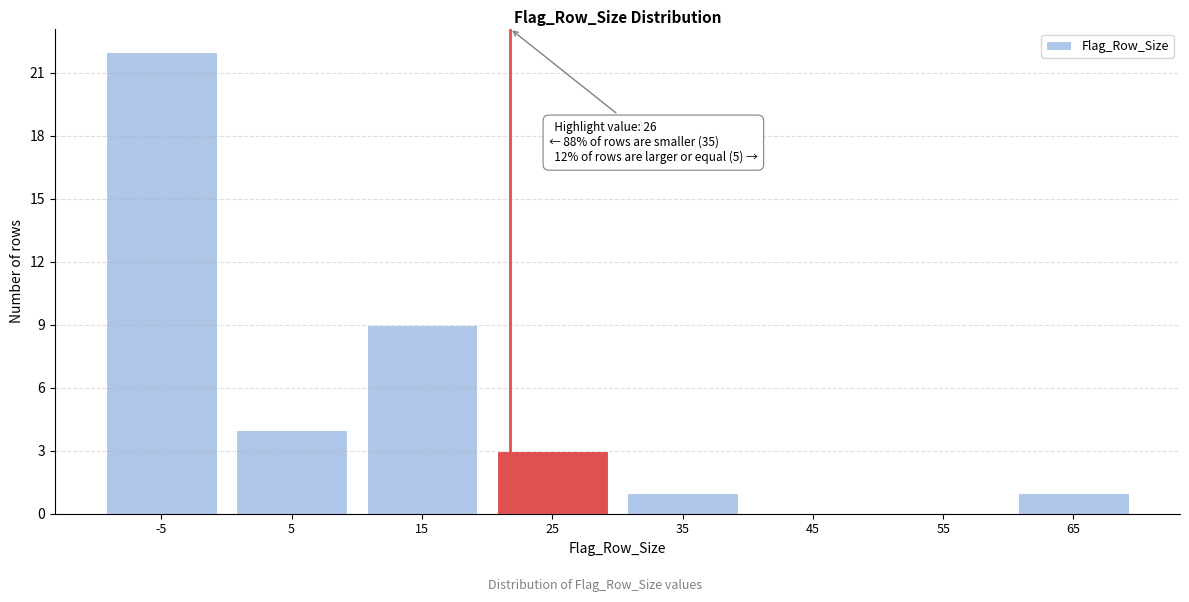

Reading left to right, list all the values displayed in this chart.

-5=22	5=4	15=9	25=3	35=1	45=0	55=0	65=1